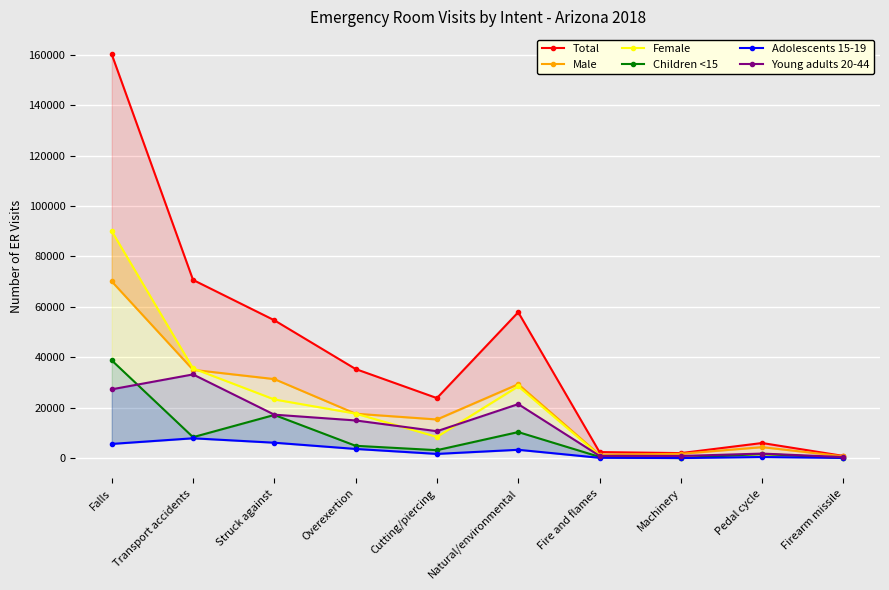

At which category is the sum across all series the highest?

Falls